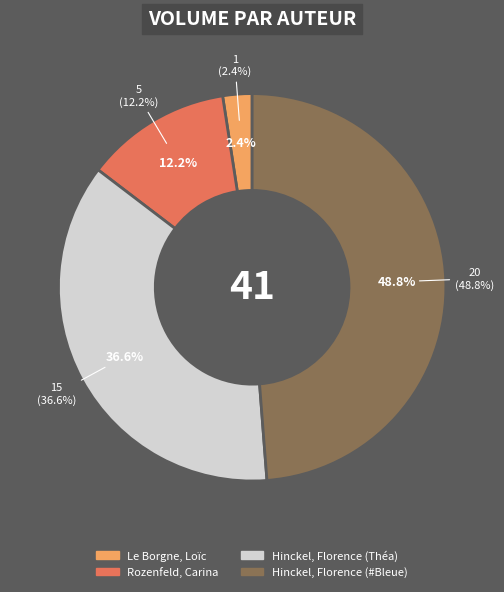

To the nearest percent, what is the average slice percentage?

25%